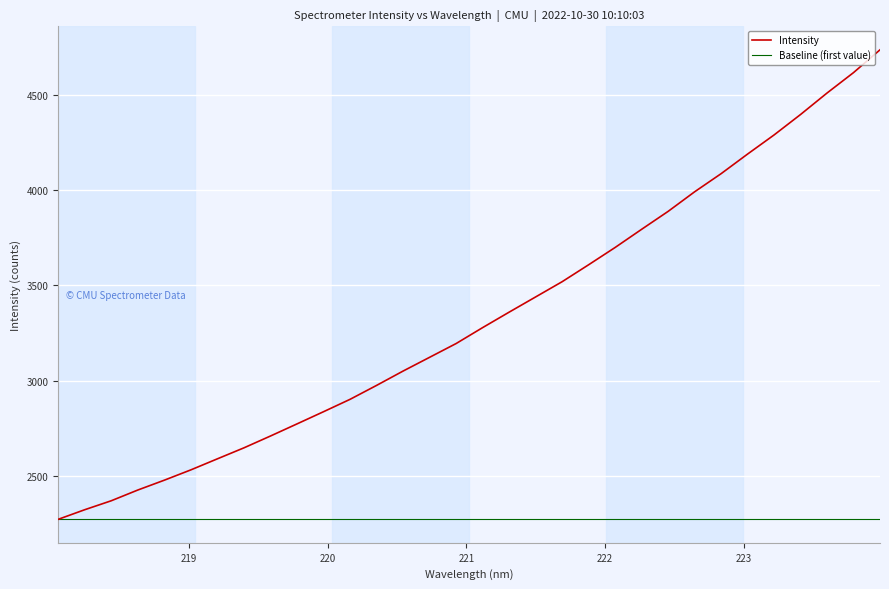

Is it true that the value at 223.9802 is 4736.8?

True